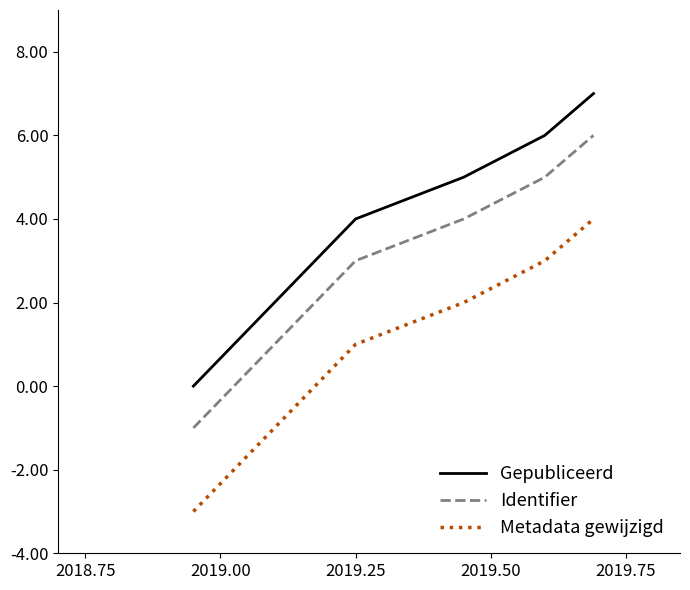

What is the difference between the maximum and minimum values in the Metadata gewijzigd series?

7